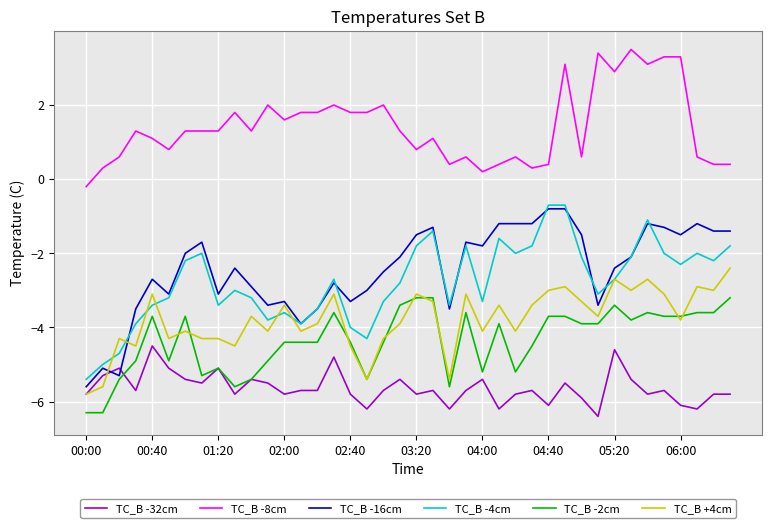

Which series has the largest range (max minus min)?

TC_B -16cm